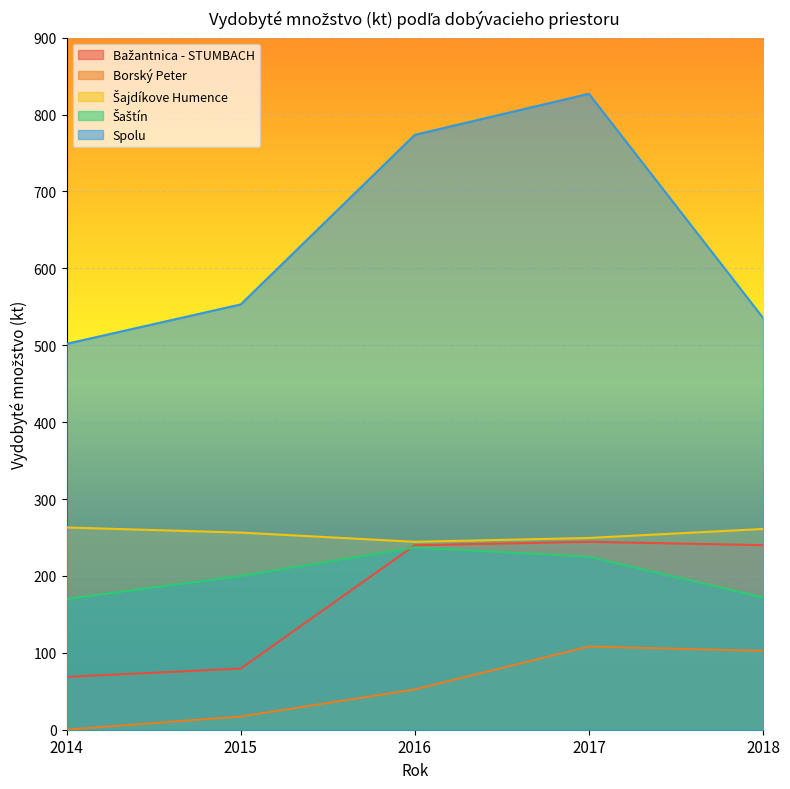

How many lines are shown in the chart?

5